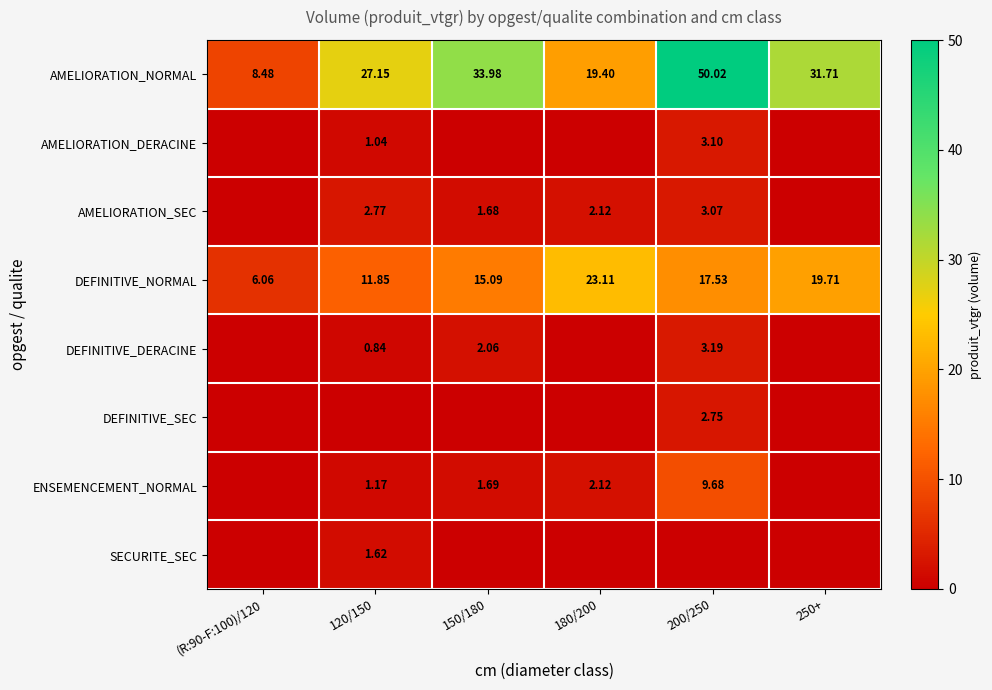

At how many categories does at least one series exceed 34?

1